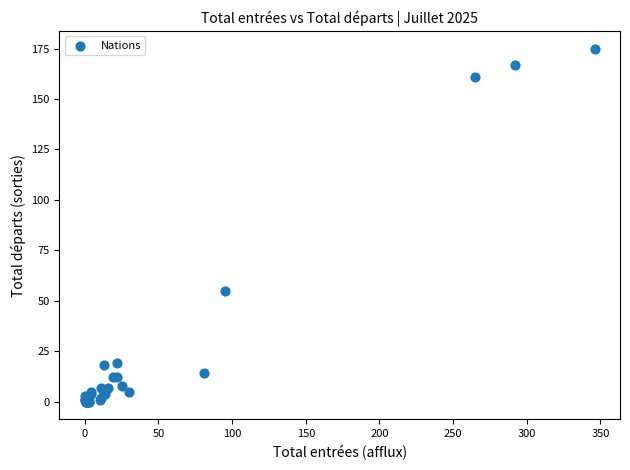

What Y value in the scatter plot is closest to 87?

55